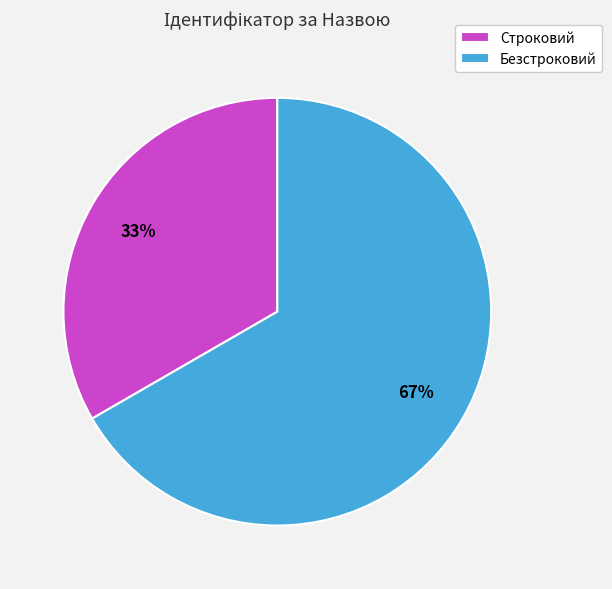

To the nearest percent, what portion does Безстроковий represent?

67%